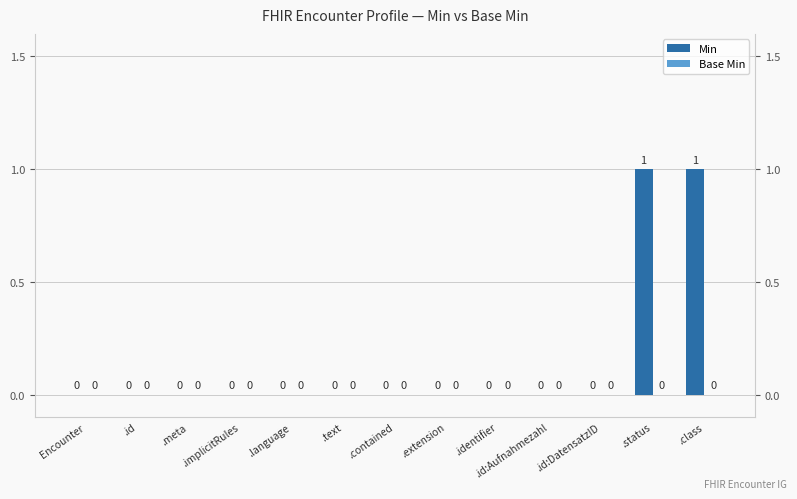

What position from the right is .text?

8